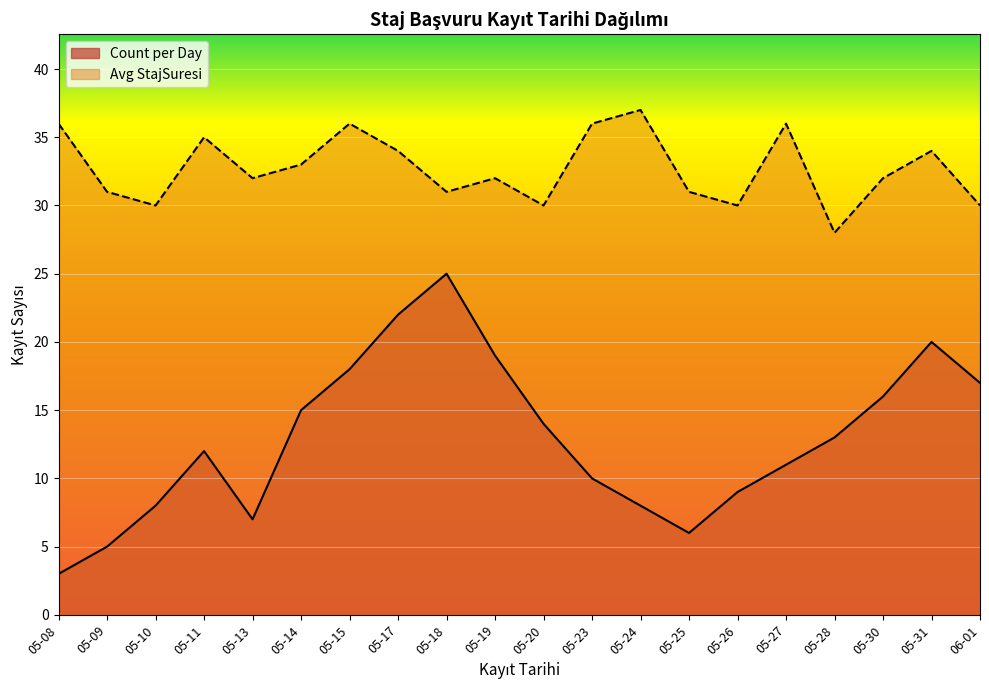

How many data points does each series have?

20